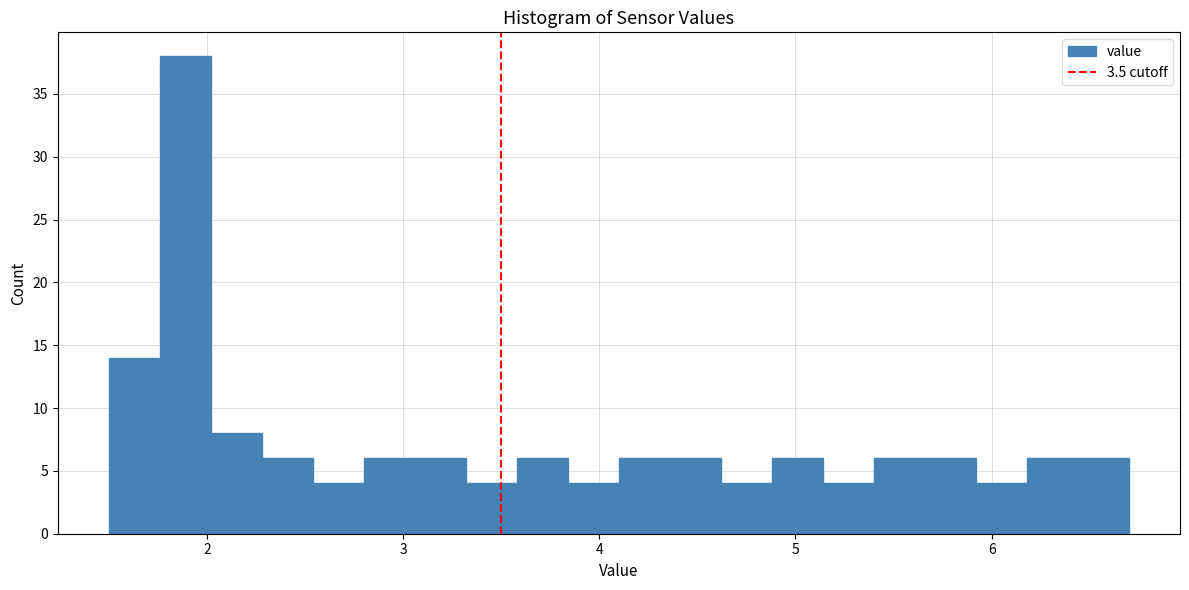

Read against the x-axis, roughly where is the centre of the tallest bar?

1.9